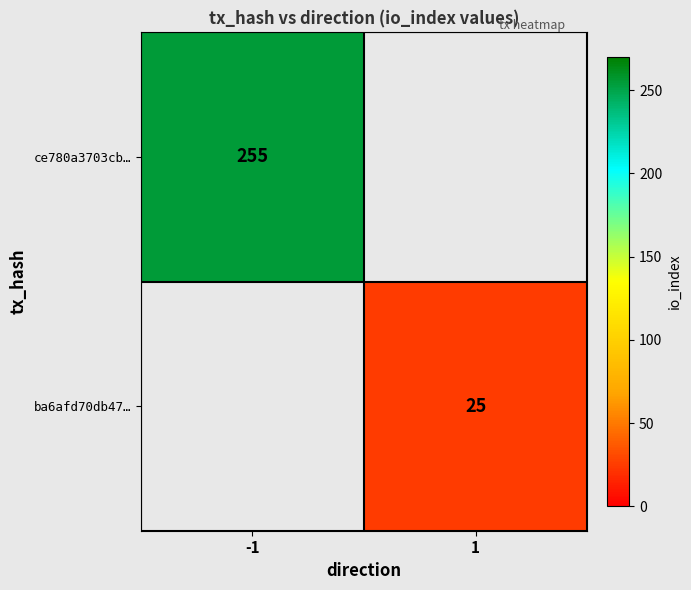

What is the maximum value shown in the chart?

255.0